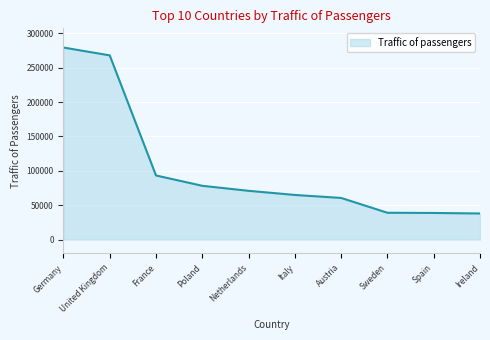

What is the difference between the values at Italy and Germany?

214275